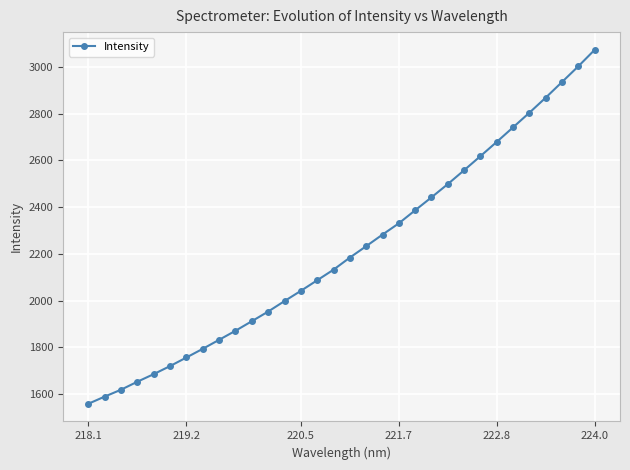

What is the sum of all values?

70836.3